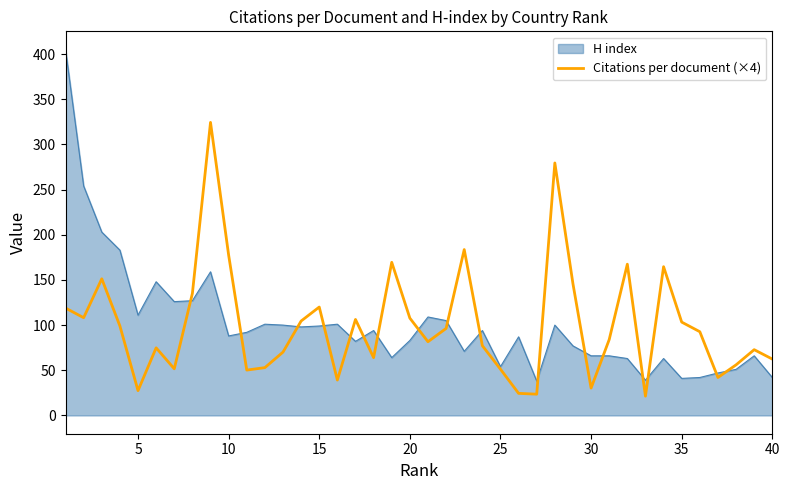

Which series has the largest range (max minus min)?

H index